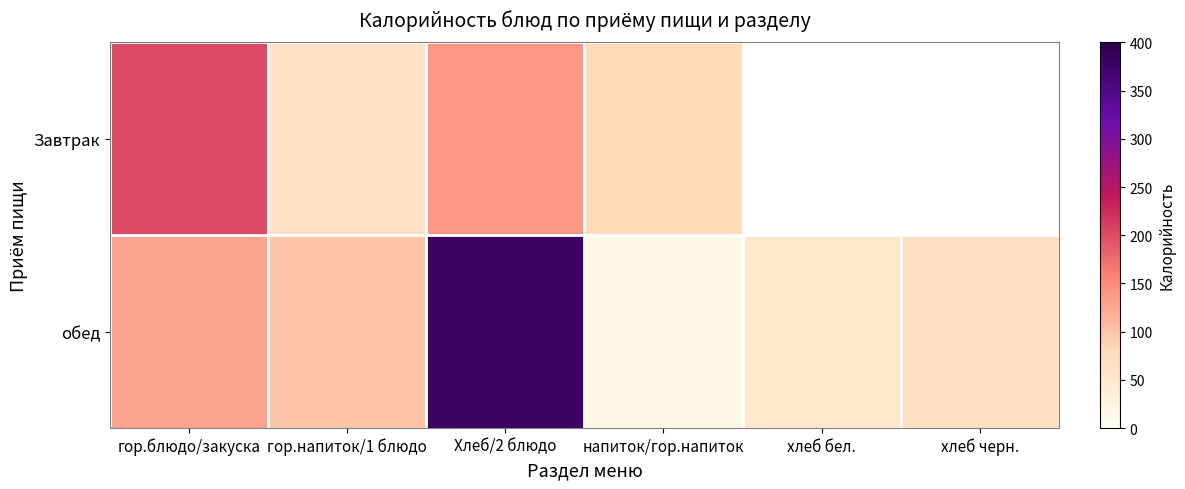

Between гор.блюдо/закуска and Хлеб/2 блюдо, which is larger?

гор.блюдо/закуска